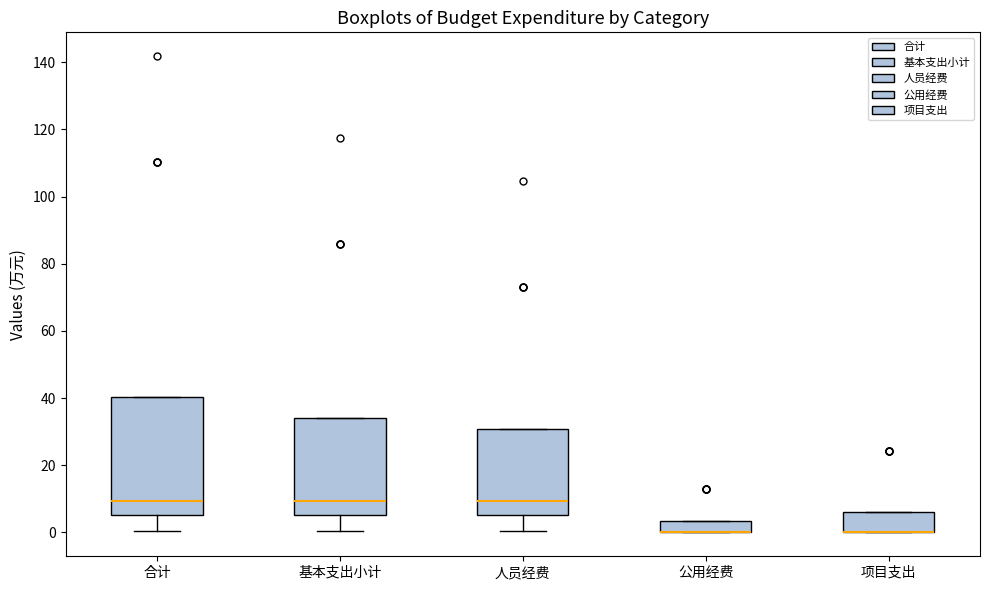

Which box is the tallest, from its lower edge to its upper edge?

合计